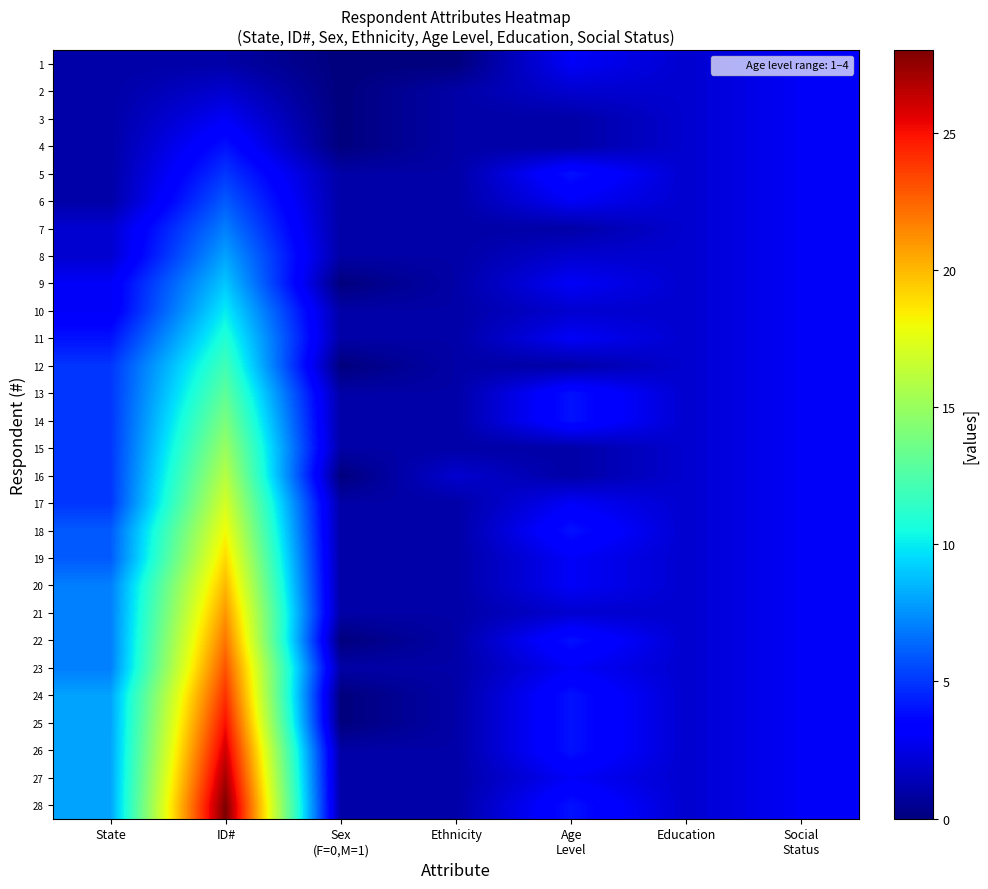

At which category does the chart reach its minimum across all series?

Sex
(F=0,M=1)